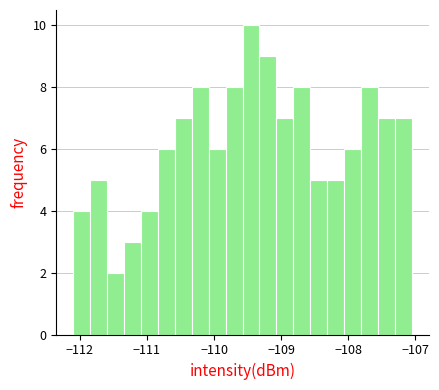

Around what value on the x-axis is the tallest bar? Give the approximate position of its centre, as read against the axis.

-109.4